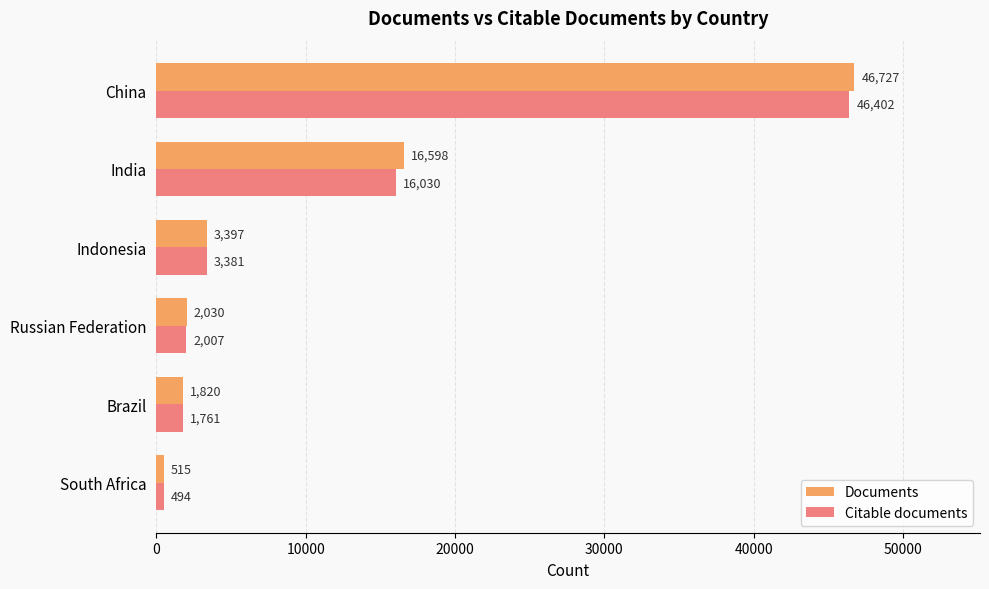

At which label is Documents closest to 23621?

India